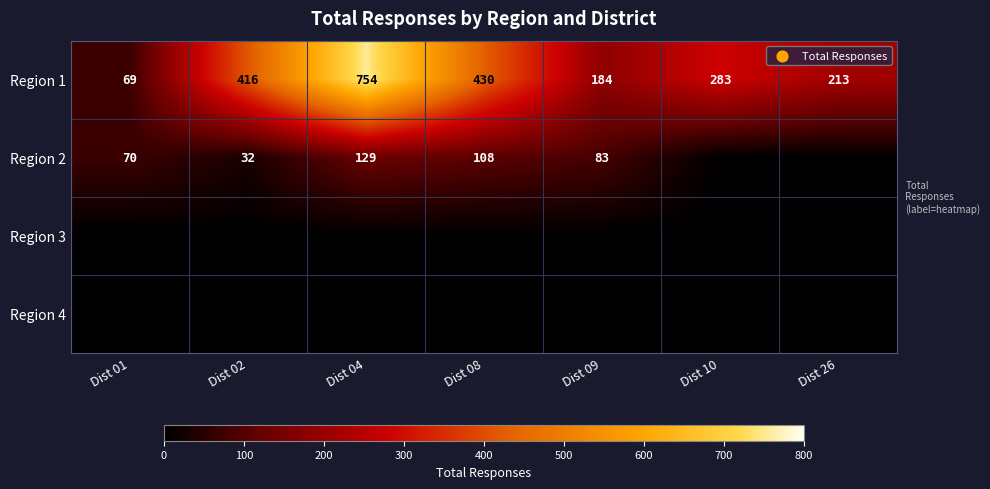

At how many categories does at least one series exceed 501?

1